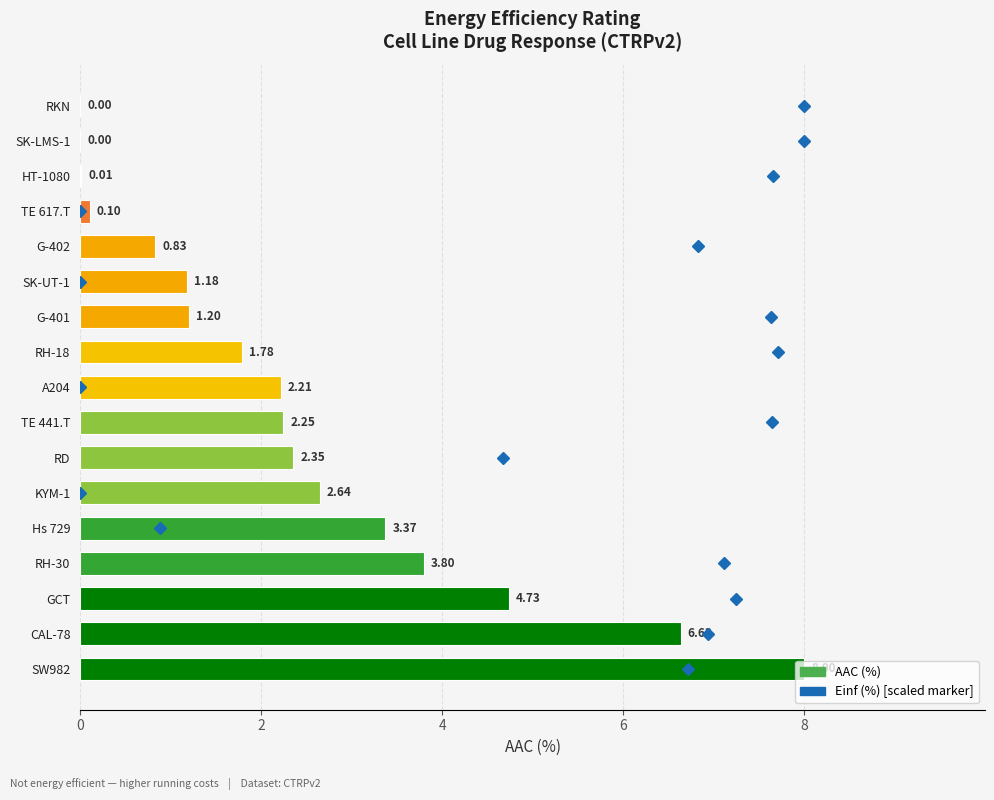

How many series are shown in this chart?

1